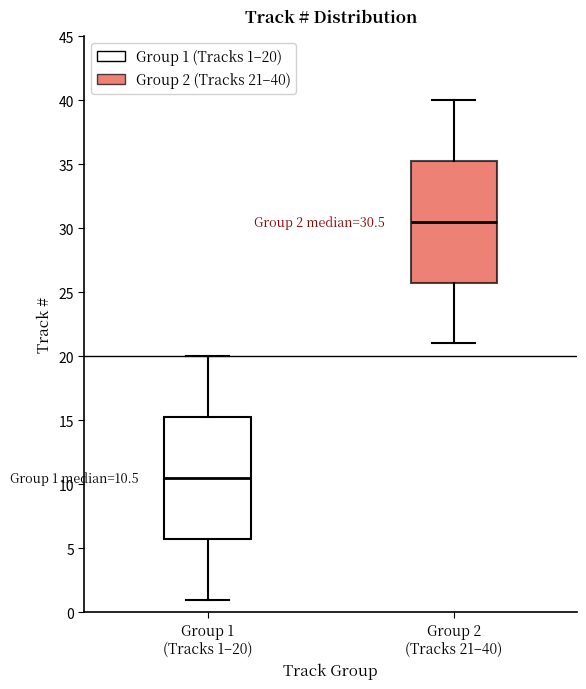

Which box has the lowest median line?

Group 1 (Tracks 1–20)